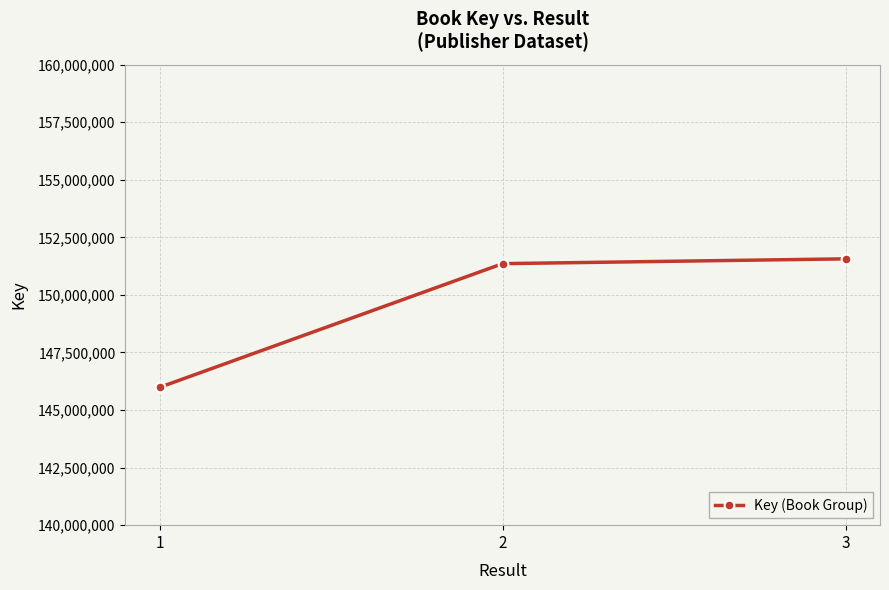

What is the sum of all values?

448910695